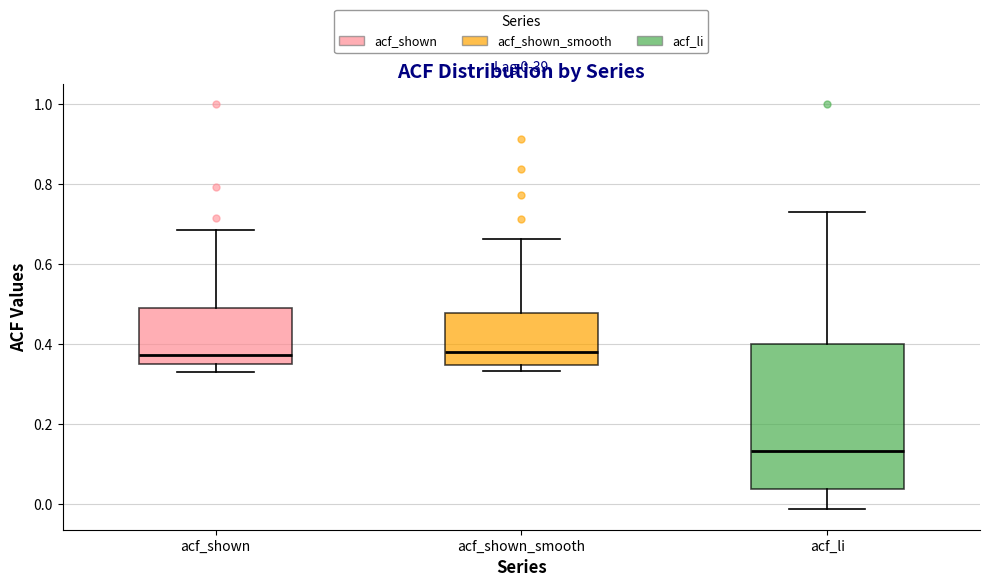

Which box is the tallest, from its lower edge to its upper edge?

acf_li